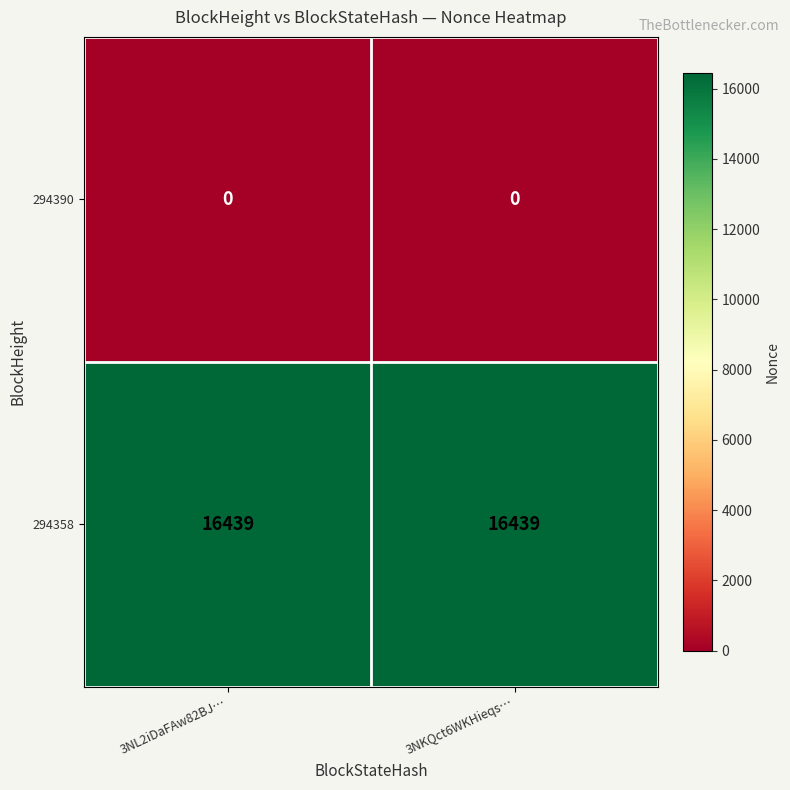

Rank the series at 3NL2iDaFAw82BJ… from lowest to highest value.

294390, 294358